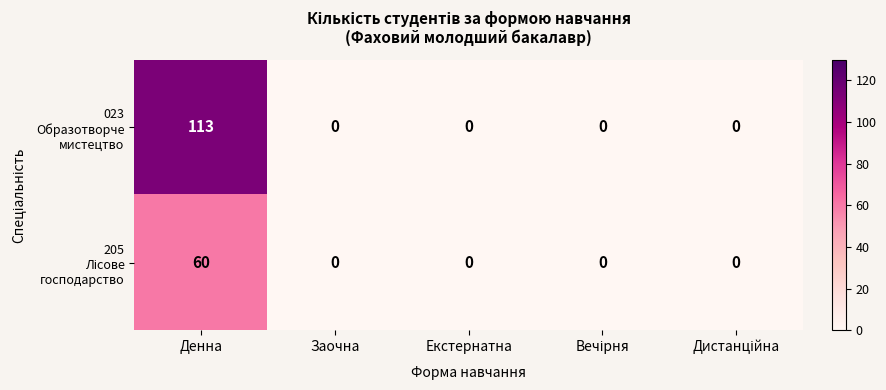

Rank the series by their maximum value, from lowest to highest.

205 Лісове господарство, 023 Образотворче мистецтво